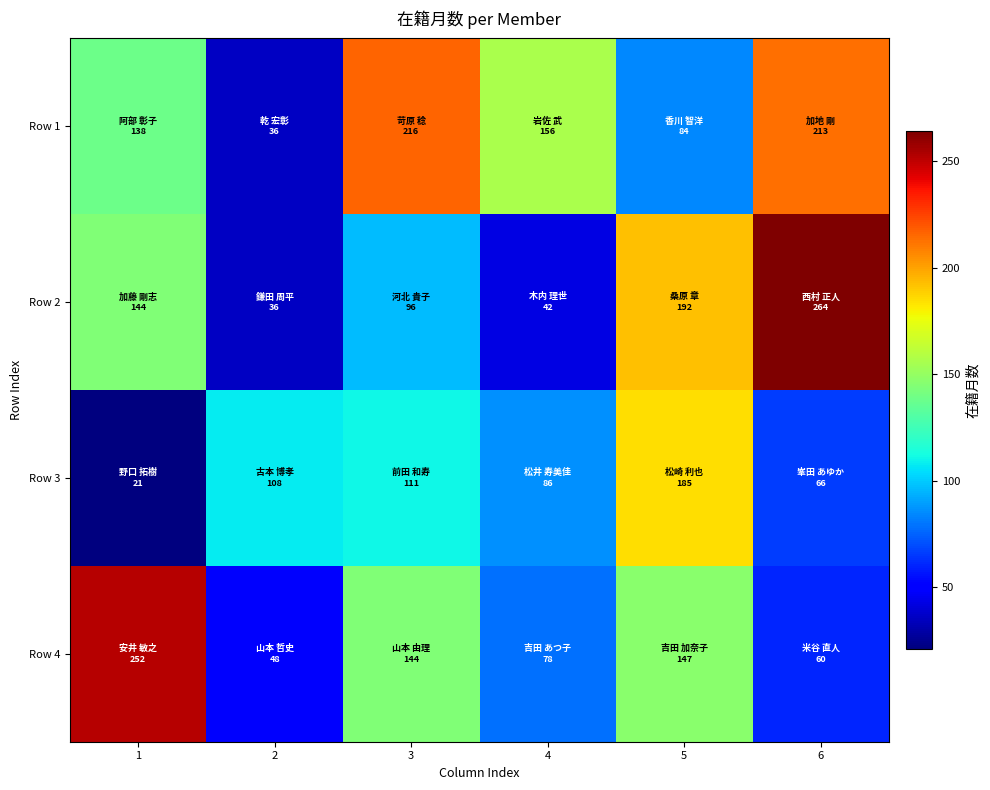

How many series are shown in this chart?

4